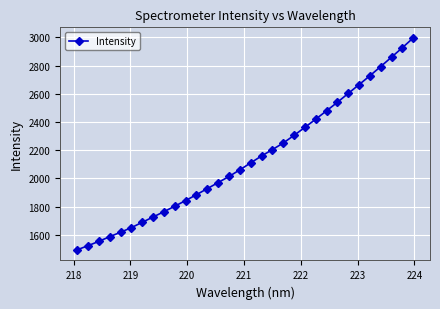

What is the maximum value shown in the chart?

2996.7